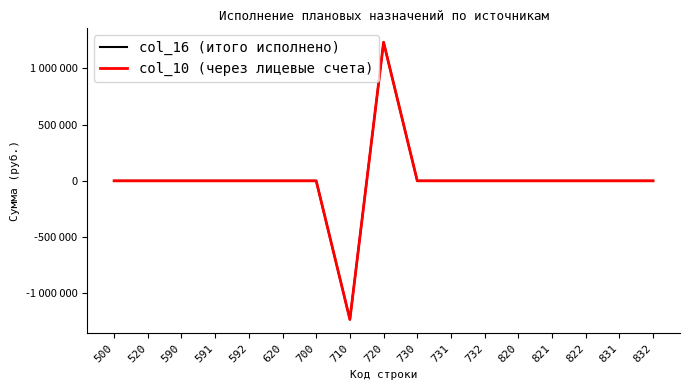

Does the chart display data point markers on the line(s)?

No